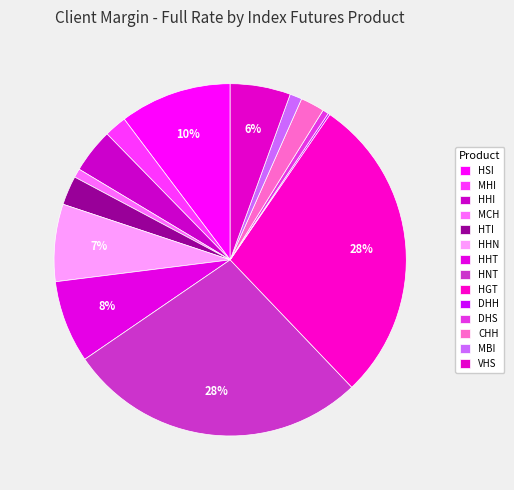

True or false: DHS accounts for 1% of the total.

True